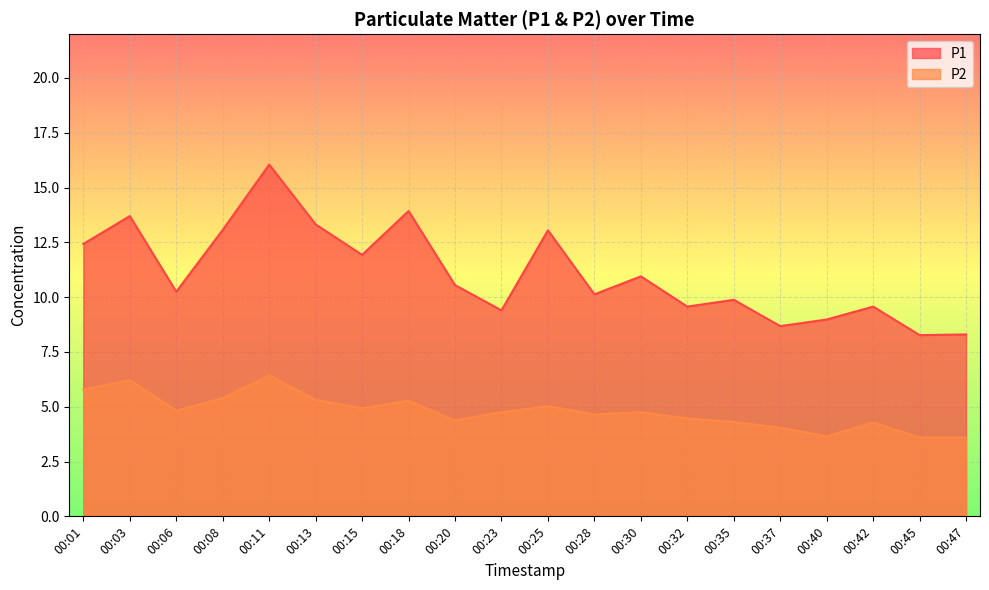

Rank the series by their average value, from highest to lowest.

P1, P2